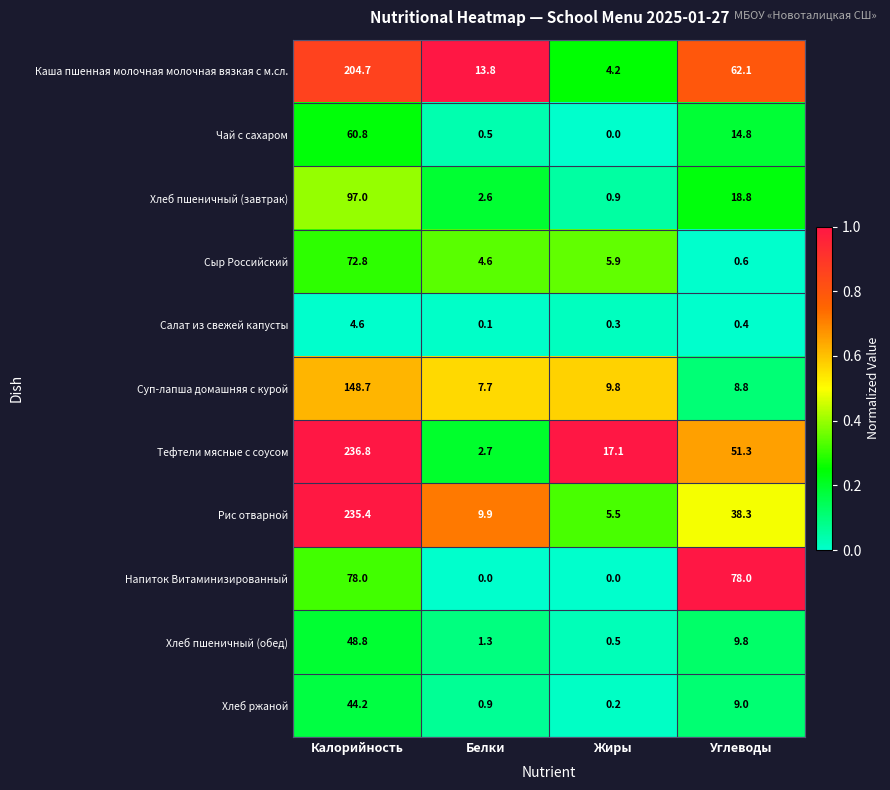

Rank the categories by Хлеб ржаной value from lowest to highest.

Жиры, Белки, Углеводы, Калорийность